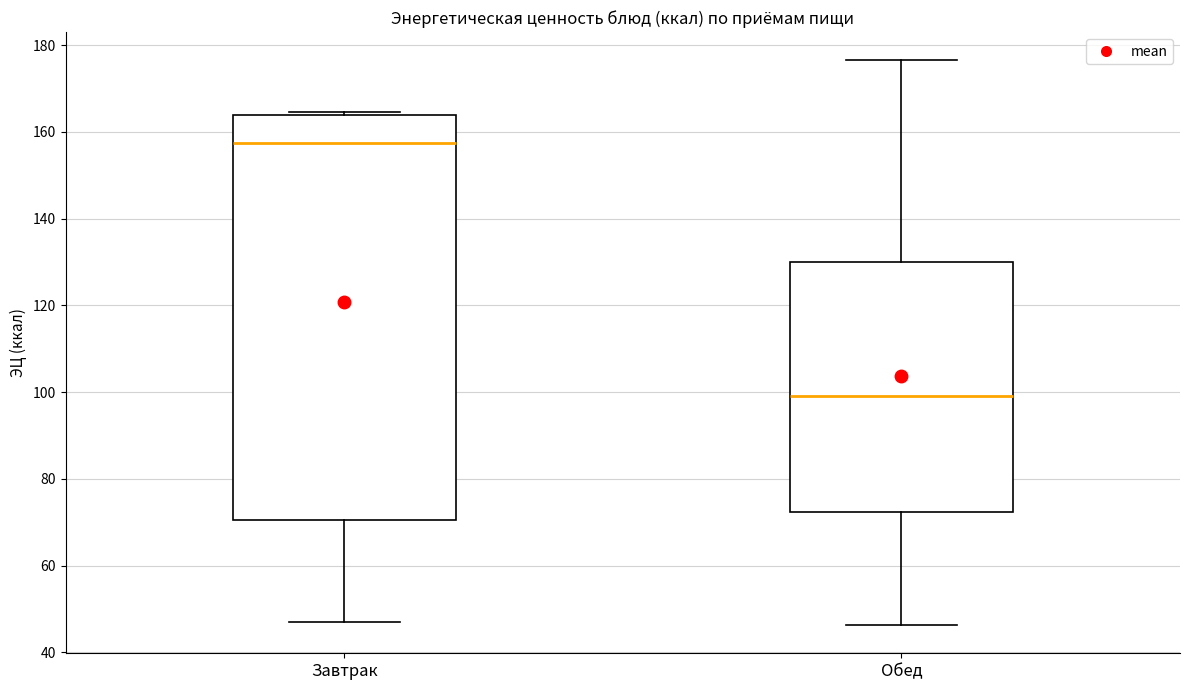

Which box has the lowest median line?

Обед